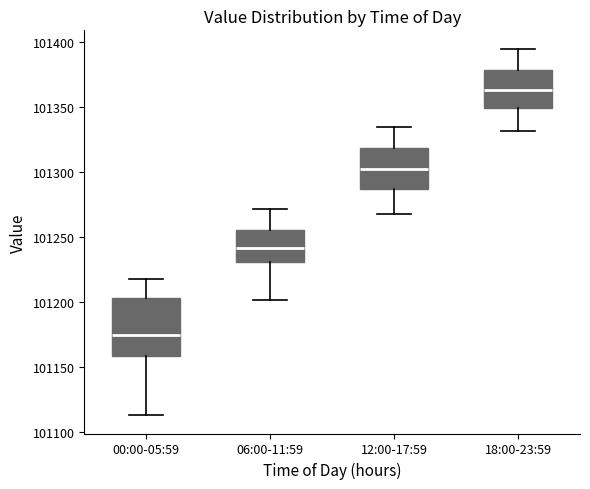

Reading left to right, read every box against the y-axis: the position of its median line, the range the box covers, and the ends of its whiskers. The values are not printed on the chart, so give them approximately, as read against the axis.

00:00-05:59: median 101175, box 101160 to 101205, whiskers 101115 to 101220
06:00-11:59: median 101240, box 101230 to 101255, whiskers 101200 to 101270
12:00-17:59: median 101305, box 101285 to 101320, whiskers 101270 to 101335
18:00-23:59: median 101365, box 101350 to 101380, whiskers 101330 to 101395